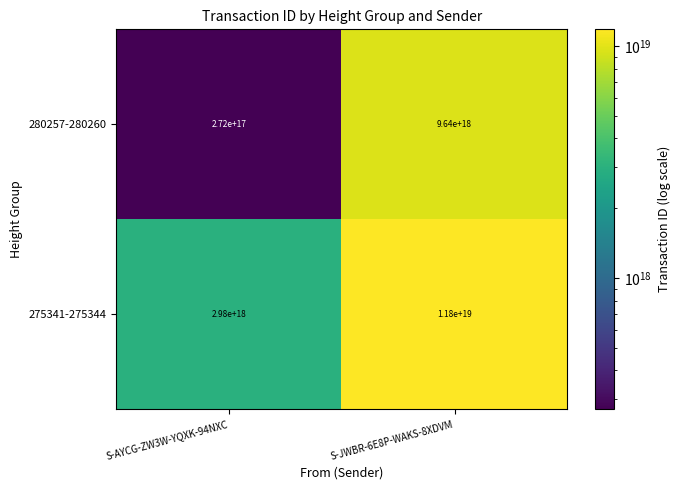

Rank the series by their average value, from highest to lowest.

275341-275344, 280257-280260